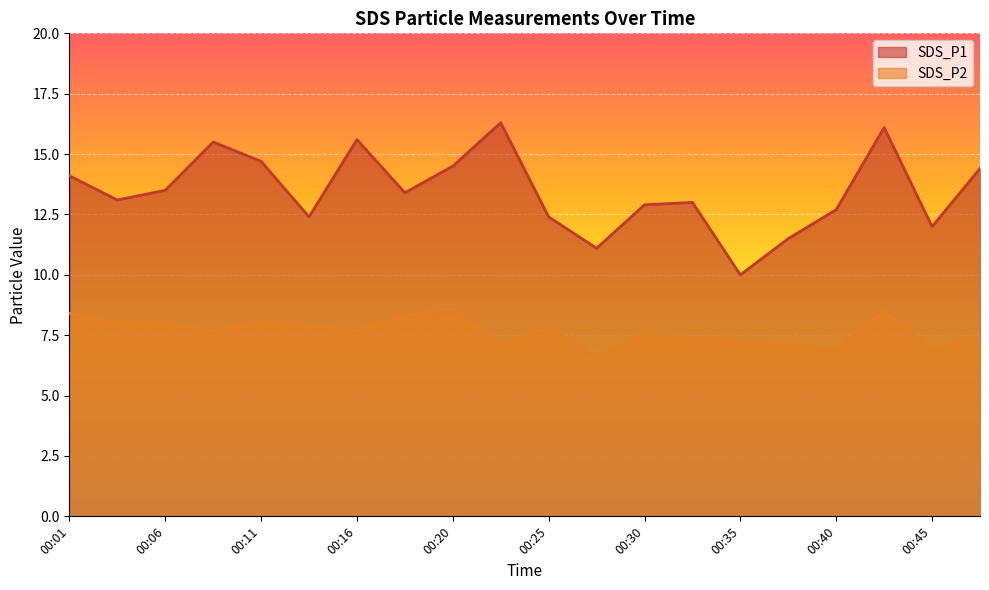

Reading left to right, extract all data points from this chart.

SDS_P1: 14.1	13.1	13.5	15.5	14.7	12.4	15.6	13.4	14.5	16.3	12.4	11.1	12.9	13.0	10.0	11.5	12.7	16.1	12.0	14.4
SDS_P2: 8.4	8.0	8.0	7.7	8.0	7.9	7.7	8.3	8.6	7.1	7.8	6.6	7.5	7.4	7.2	7.1	6.9	8.5	6.9	7.4